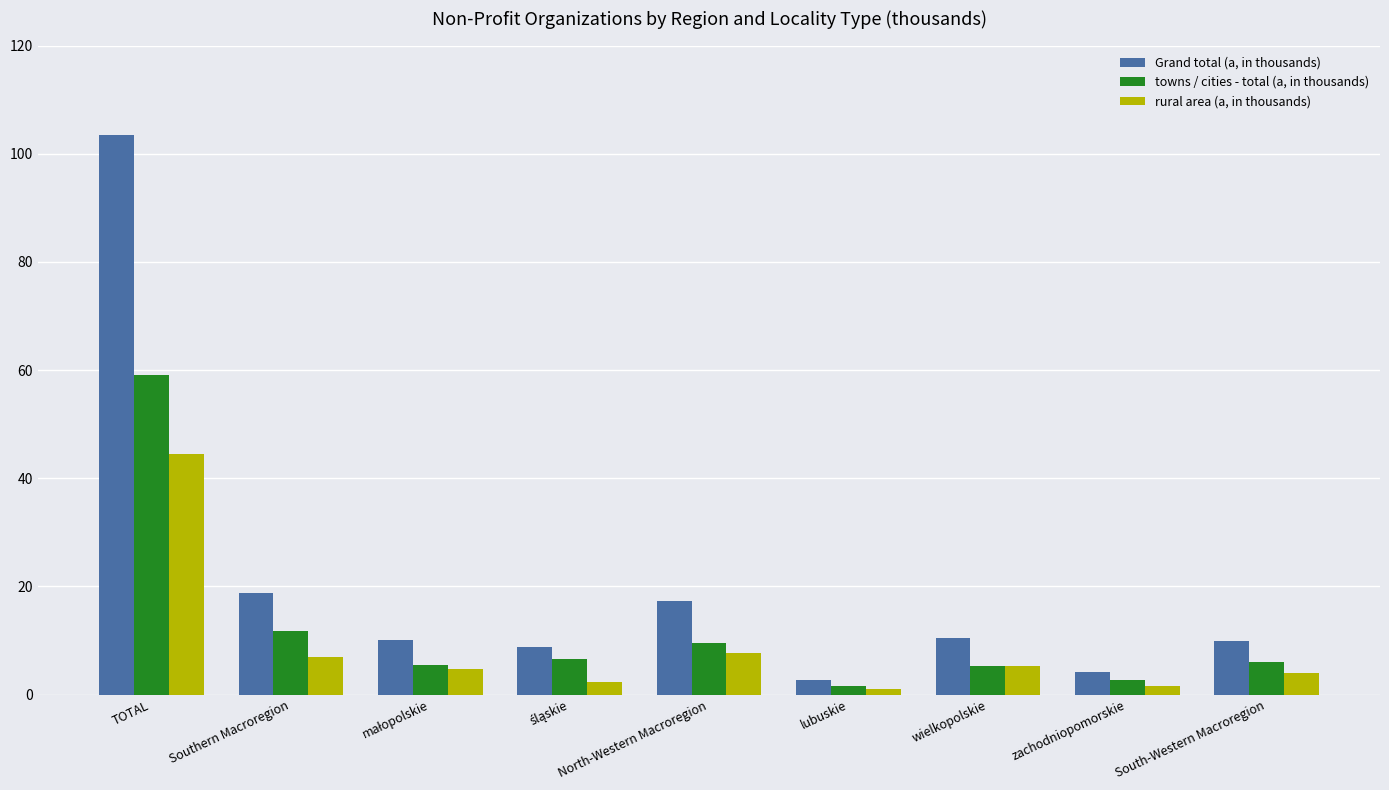

How many values in the towns / cities - total (a, in thousands) series are below 6?

4